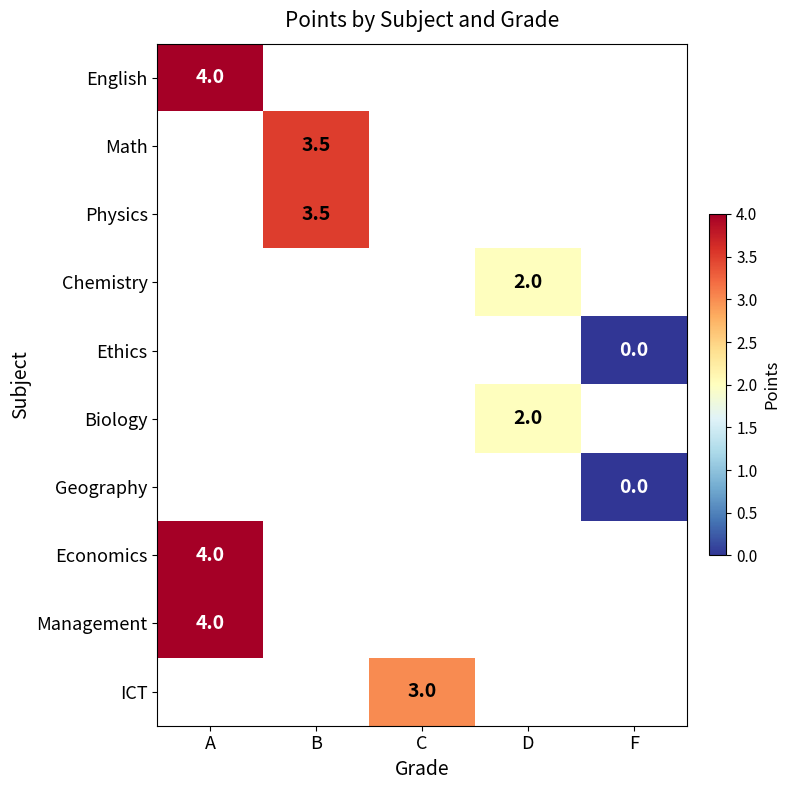

What is the highest value of the Management series?

4.0